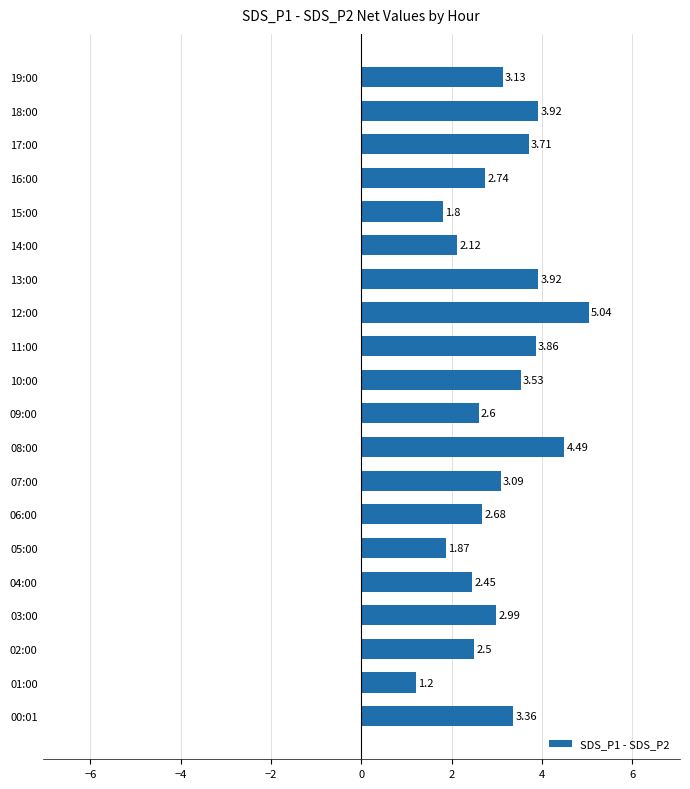

Between 05:00 and 15:00, which is larger?

05:00